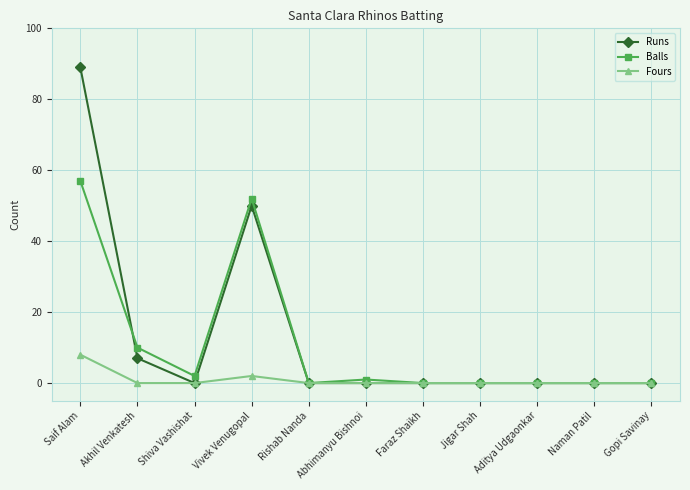

What is the value of the Fours point at the 4th from the left?

2